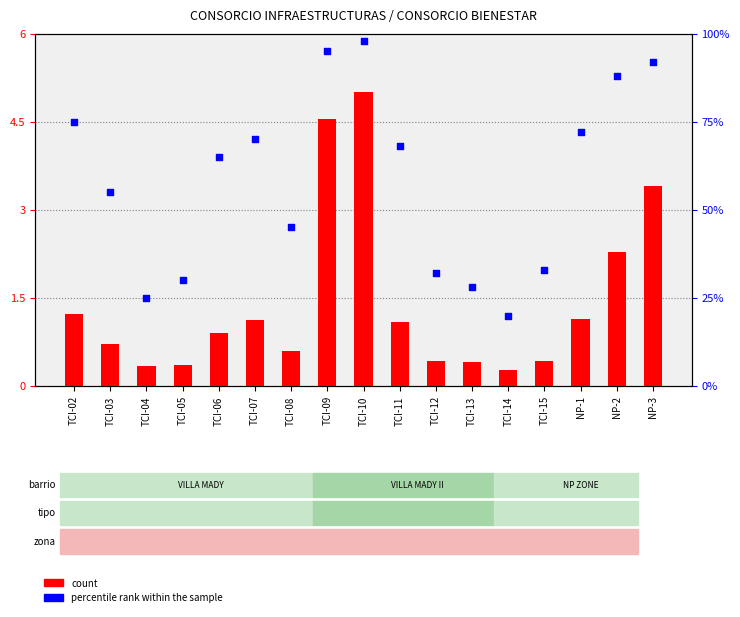

Which series contains the lowest Y value?

count